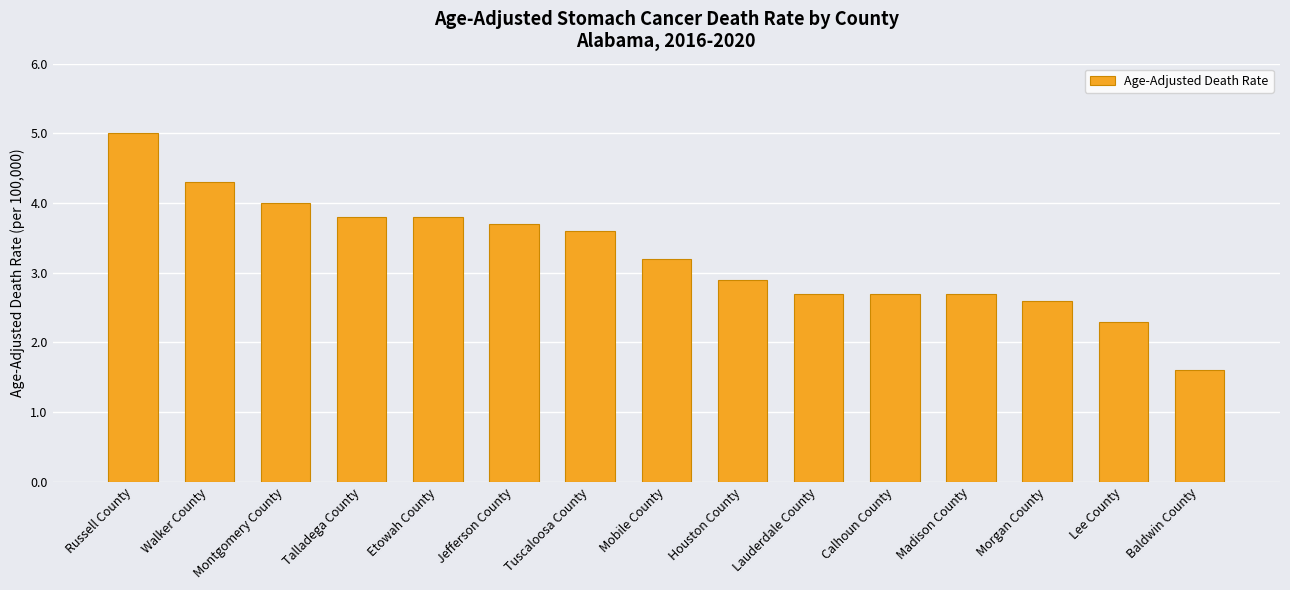

Which category has the lowest value across all series?

Baldwin County